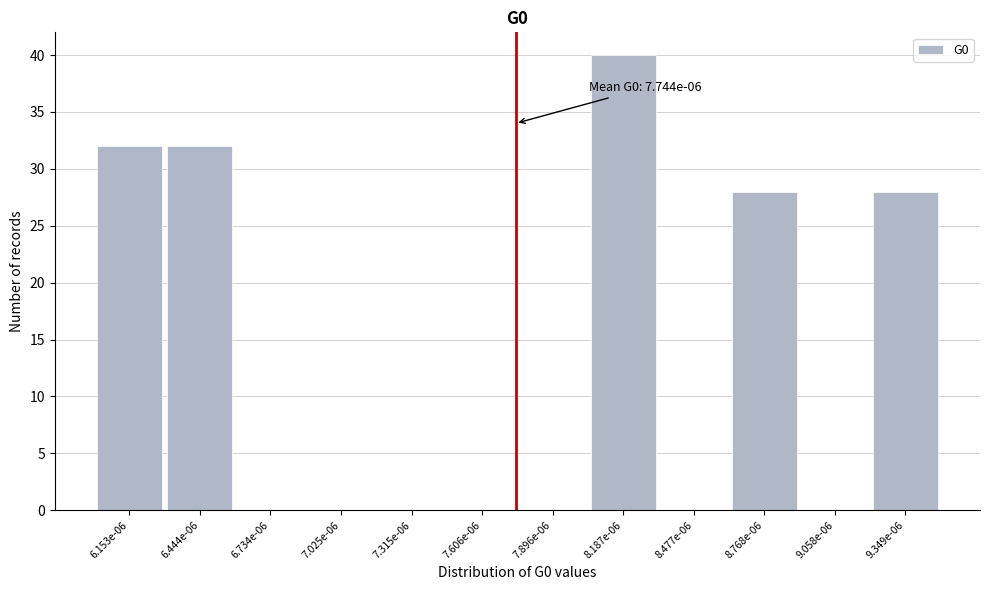

Reading left to right, extract all data points from this chart.

6.153e-06=32	6.444e-06=32	6.734e-06=0	7.025e-06=0	7.315e-06=0	7.606e-06=0	7.896e-06=0	8.187e-06=40	8.477e-06=0	8.768e-06=28	9.058e-06=0	9.349e-06=28